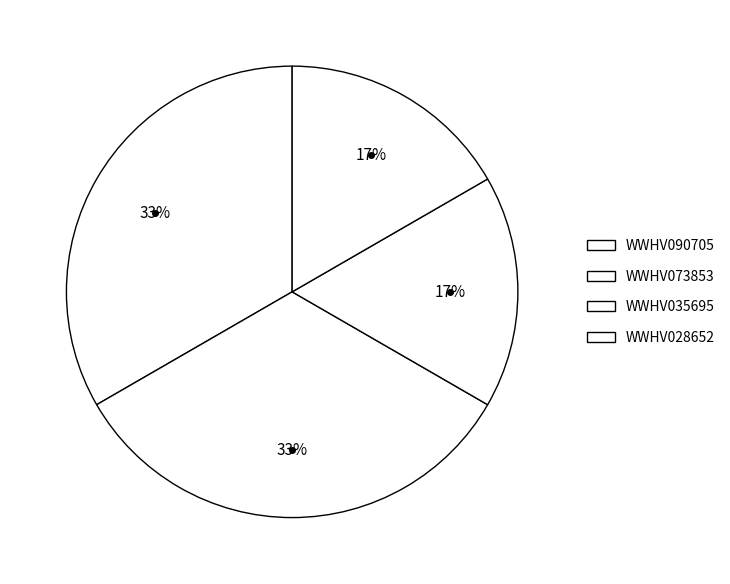

How many slices are in this pie chart?

4